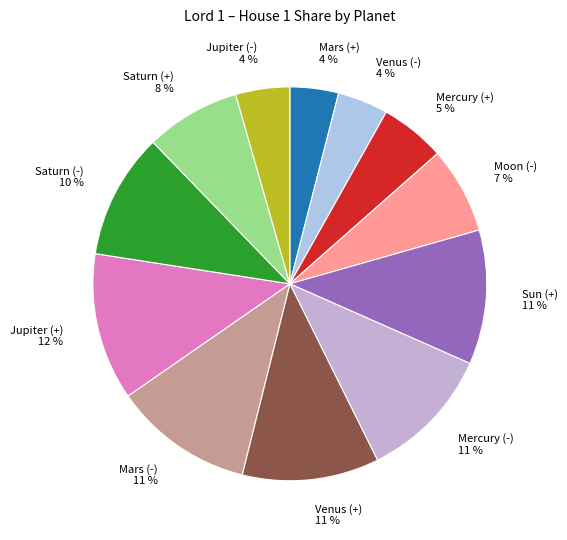

Is there a majority slice in this chart?

No